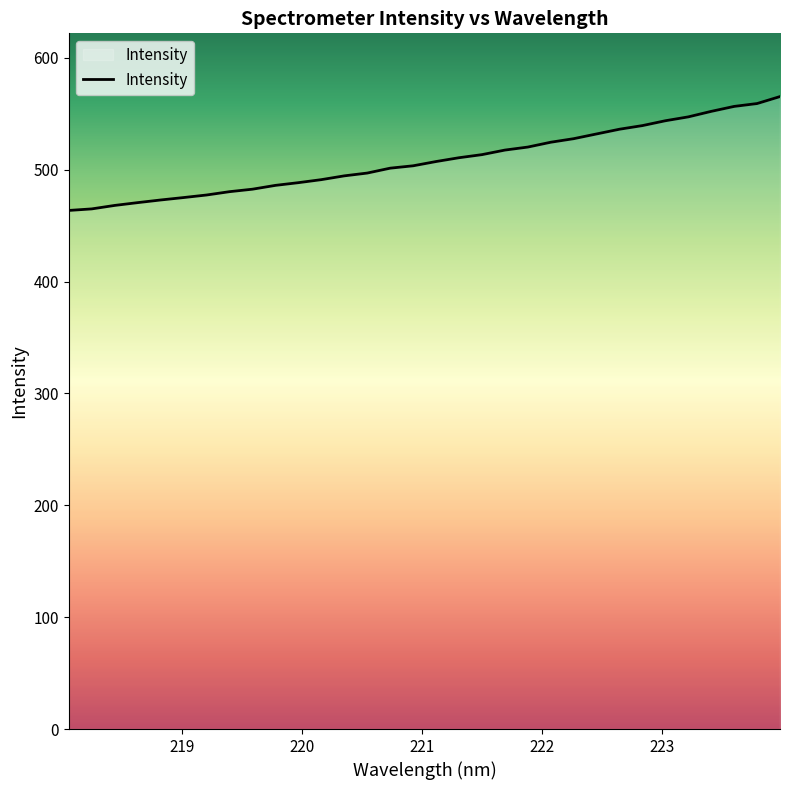

What is the maximum value shown in the chart?

565.3